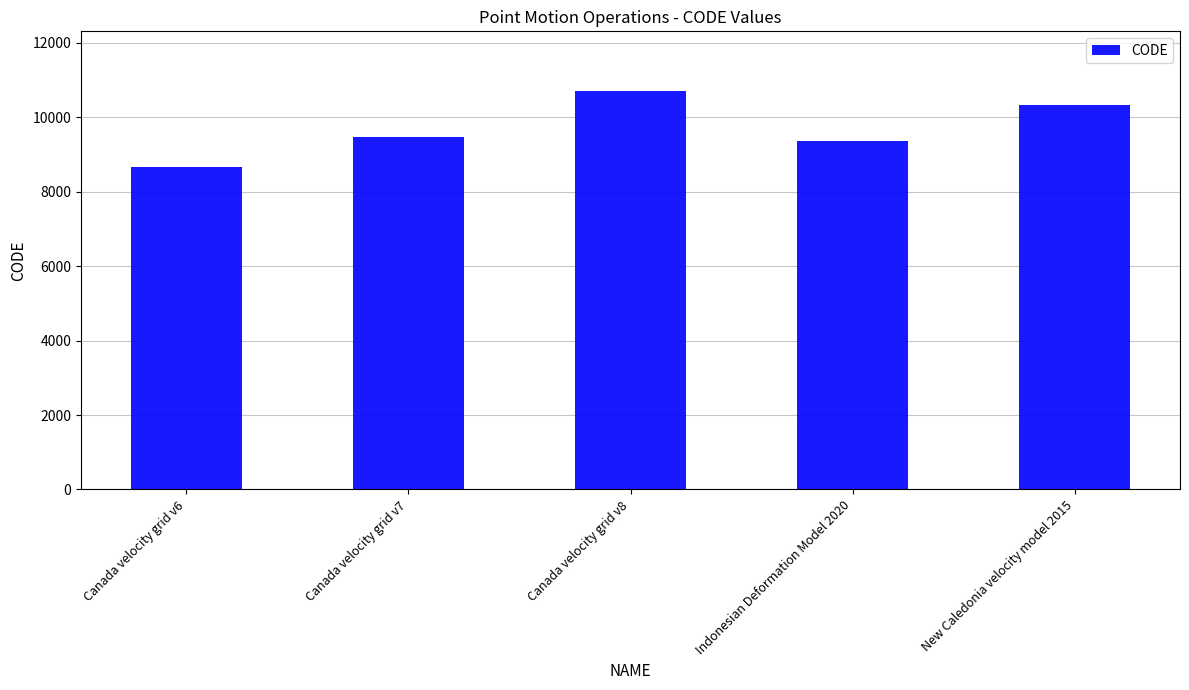

Read the value at Canada velocity grid v8, to the nearest 10.

10710